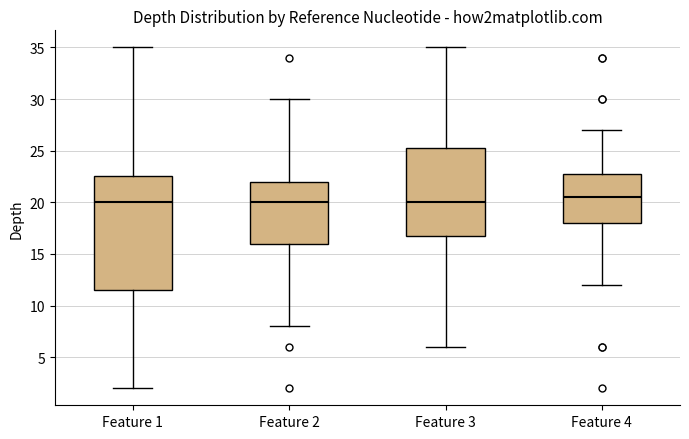

Reading left to right, read every box against the y-axis: the position of its median line, the range the box covers, and the ends of its whiskers. The values are not printed on the chart, so give them approximately, as read against the axis.

Feature 1: median 20.0, box 11.5 to 22.5, whiskers 2.0 to 35.0
Feature 2: median 20.0, box 16.0 to 22.0, whiskers 8.0 to 30.0
Feature 3: median 20.0, box 17.0 to 25.5, whiskers 6.0 to 35.0
Feature 4: median 20.5, box 18.0 to 23.0, whiskers 12.0 to 27.0